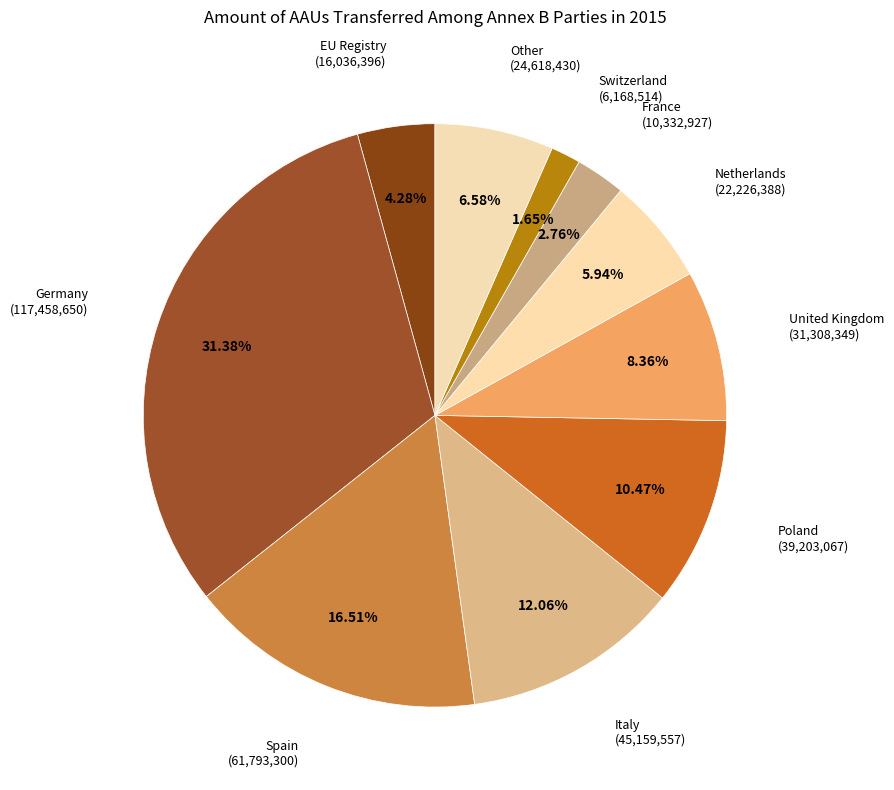

To the nearest percent, what percentage of the pie is Netherlands?

6%